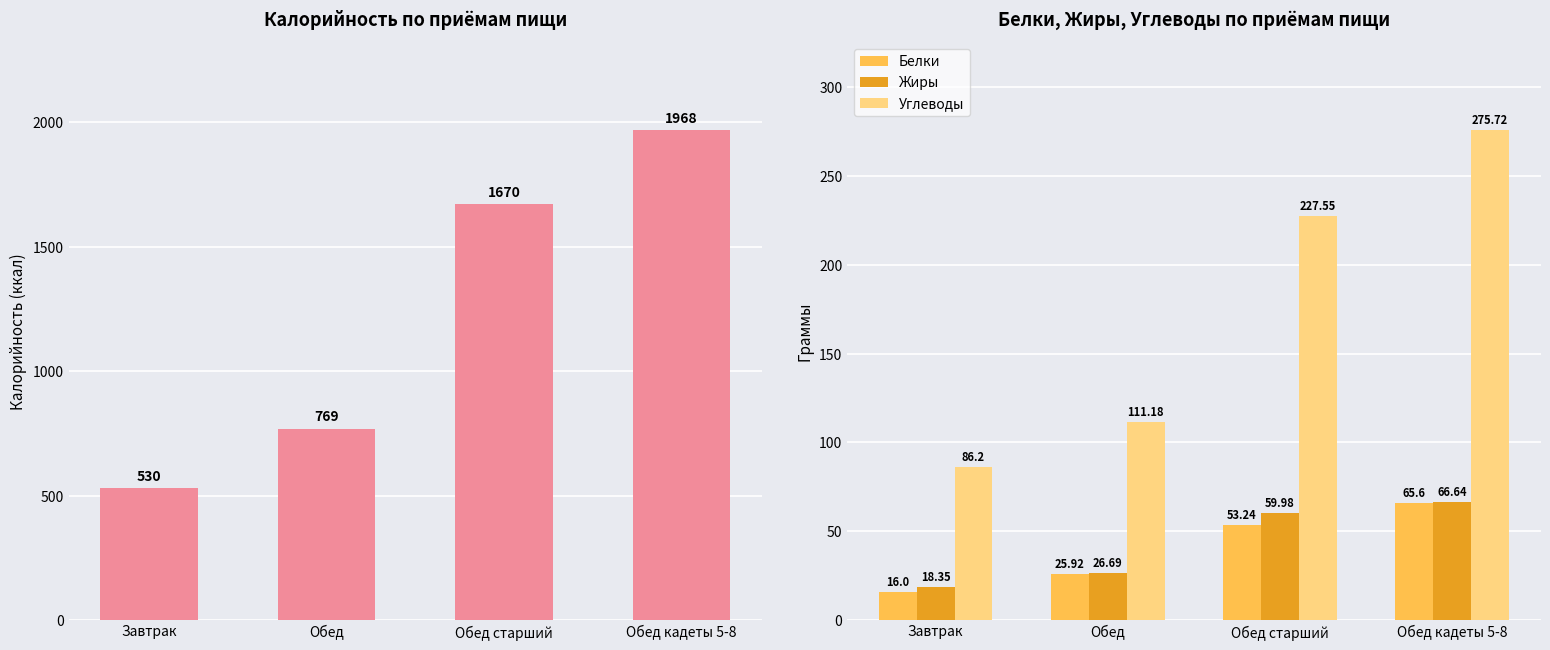

What is the label of the 3rd bar from the right?

Обед